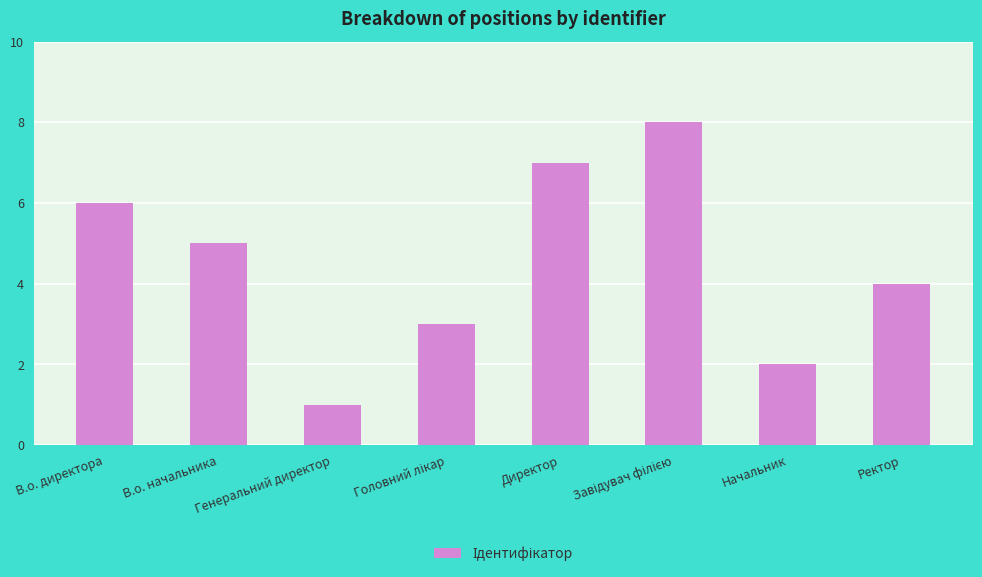

How many data points are less than 5?

4